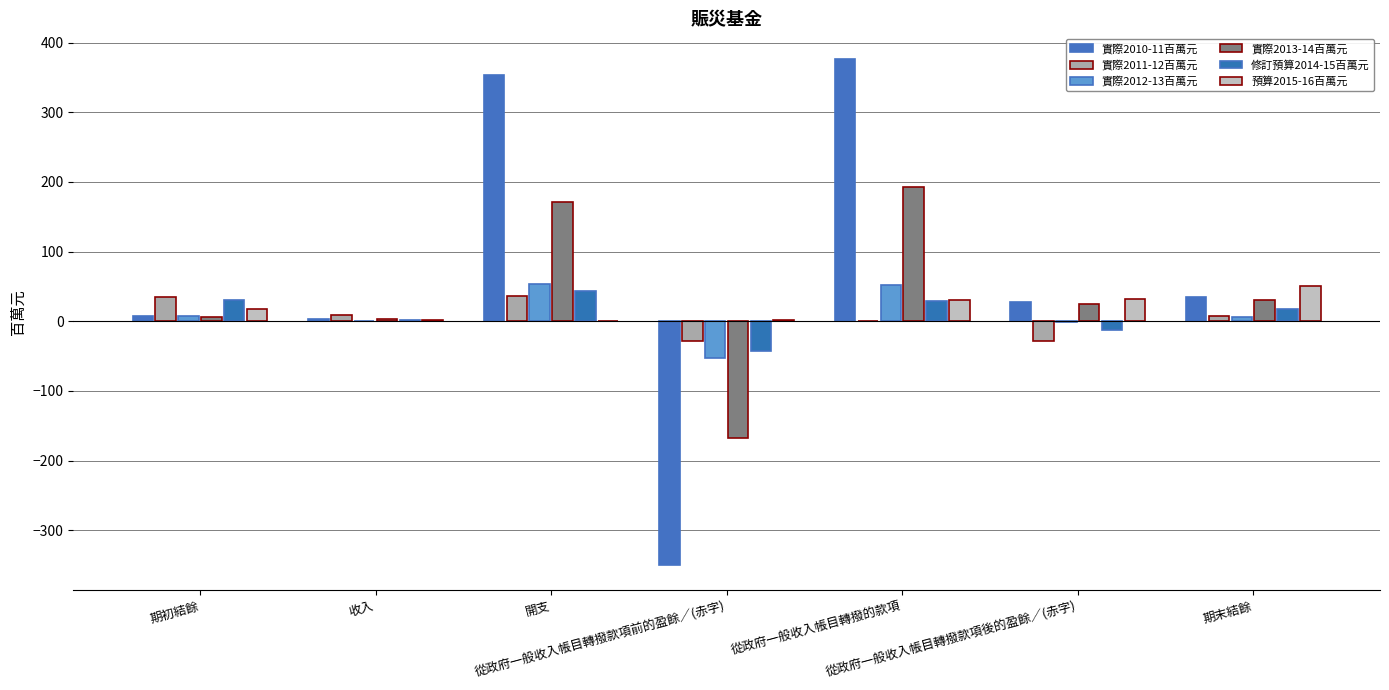

At which category is the sum across all series the highest?

從政府一般收入帳目轉撥的款項